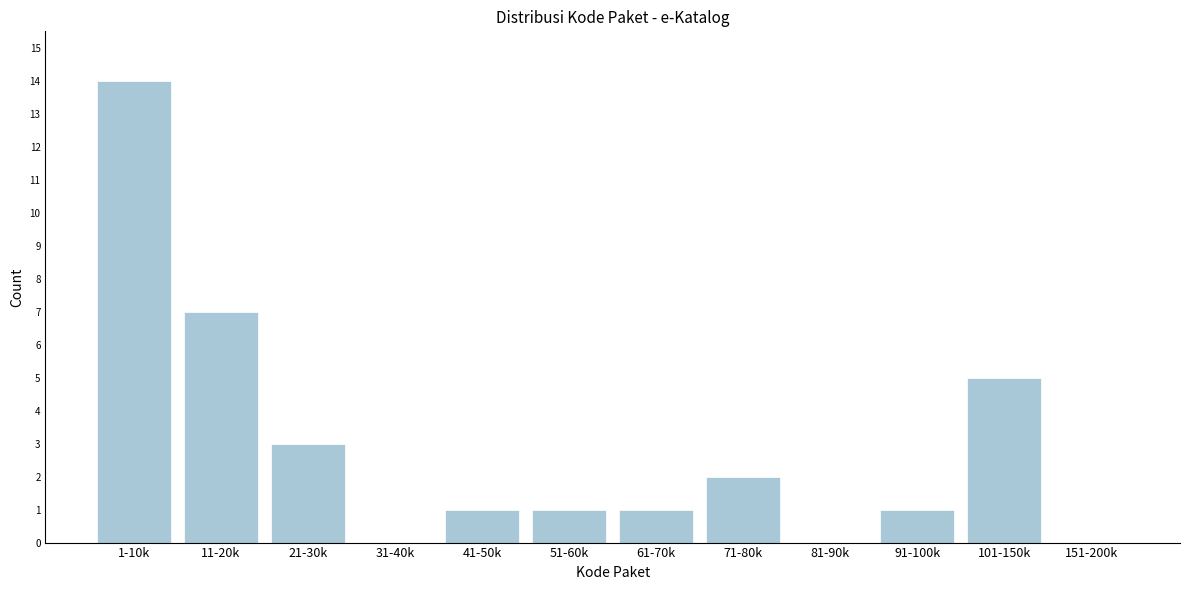

Reading left to right, what are all the values shown in this chart?

1-10k=14	11-20k=7	21-30k=3	31-40k=0	41-50k=1	51-60k=1	61-70k=1	71-80k=2	81-90k=0	91-100k=1	101-150k=5	151-200k=0